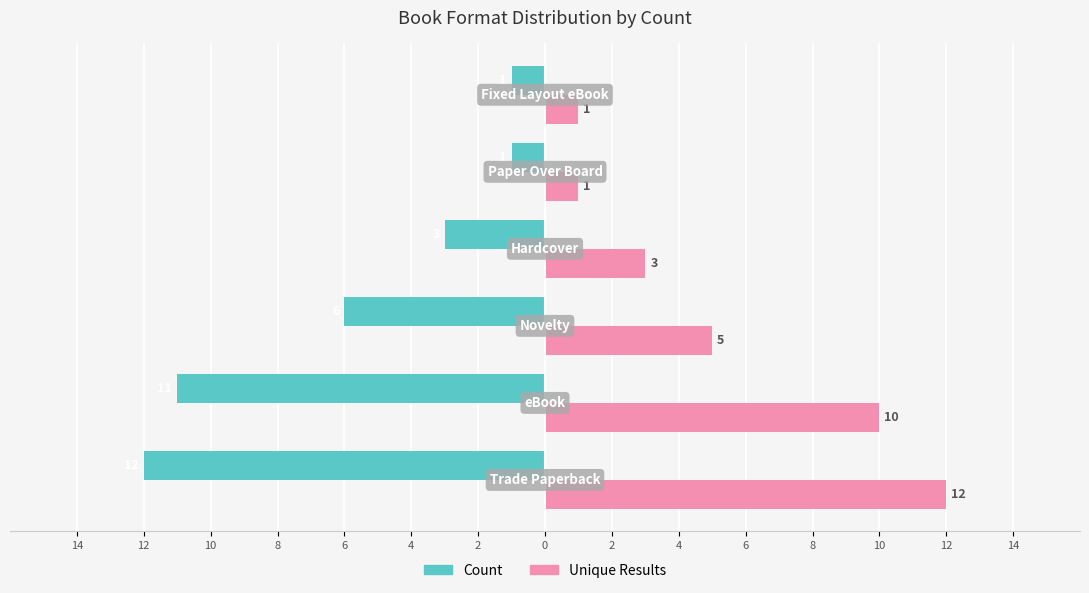

What are all the series names shown in the legend?

Count, Unique Results